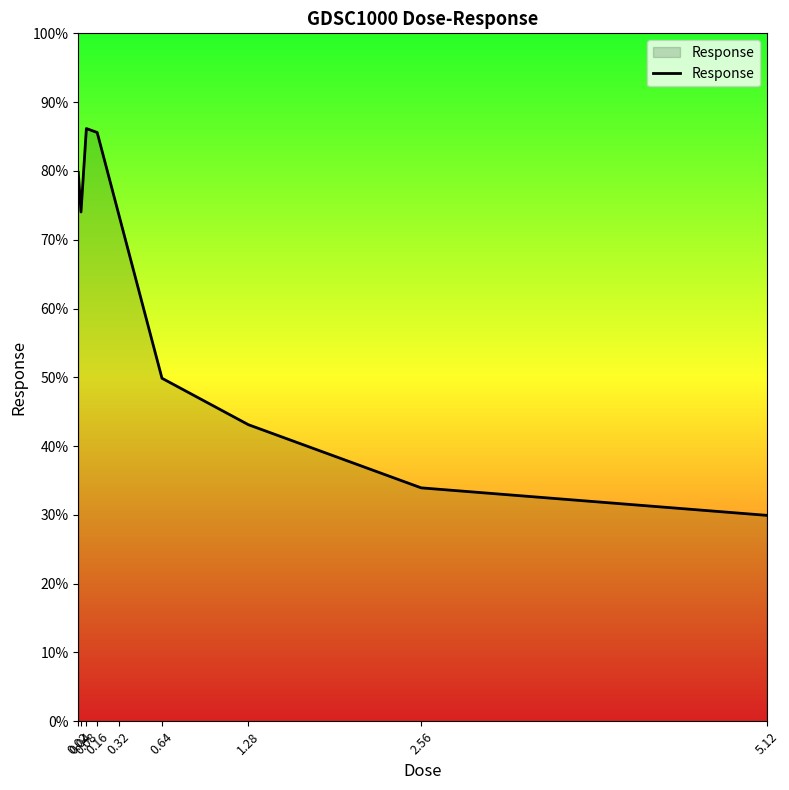

How many lines are shown in the chart?

1